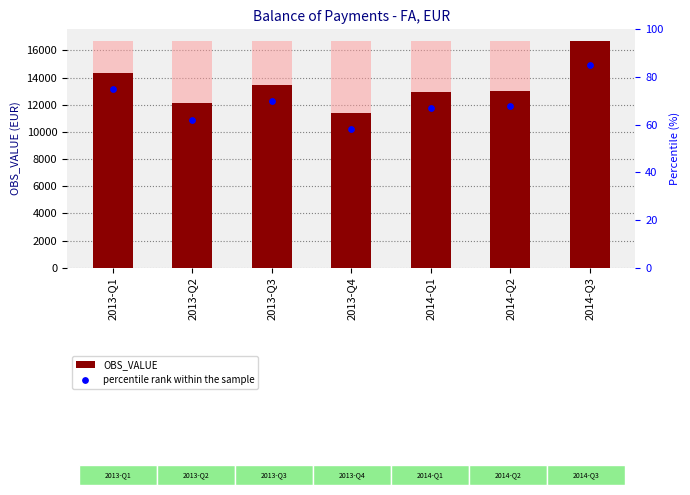

Which series has the widest spread of Y values?

OBS_VALUE